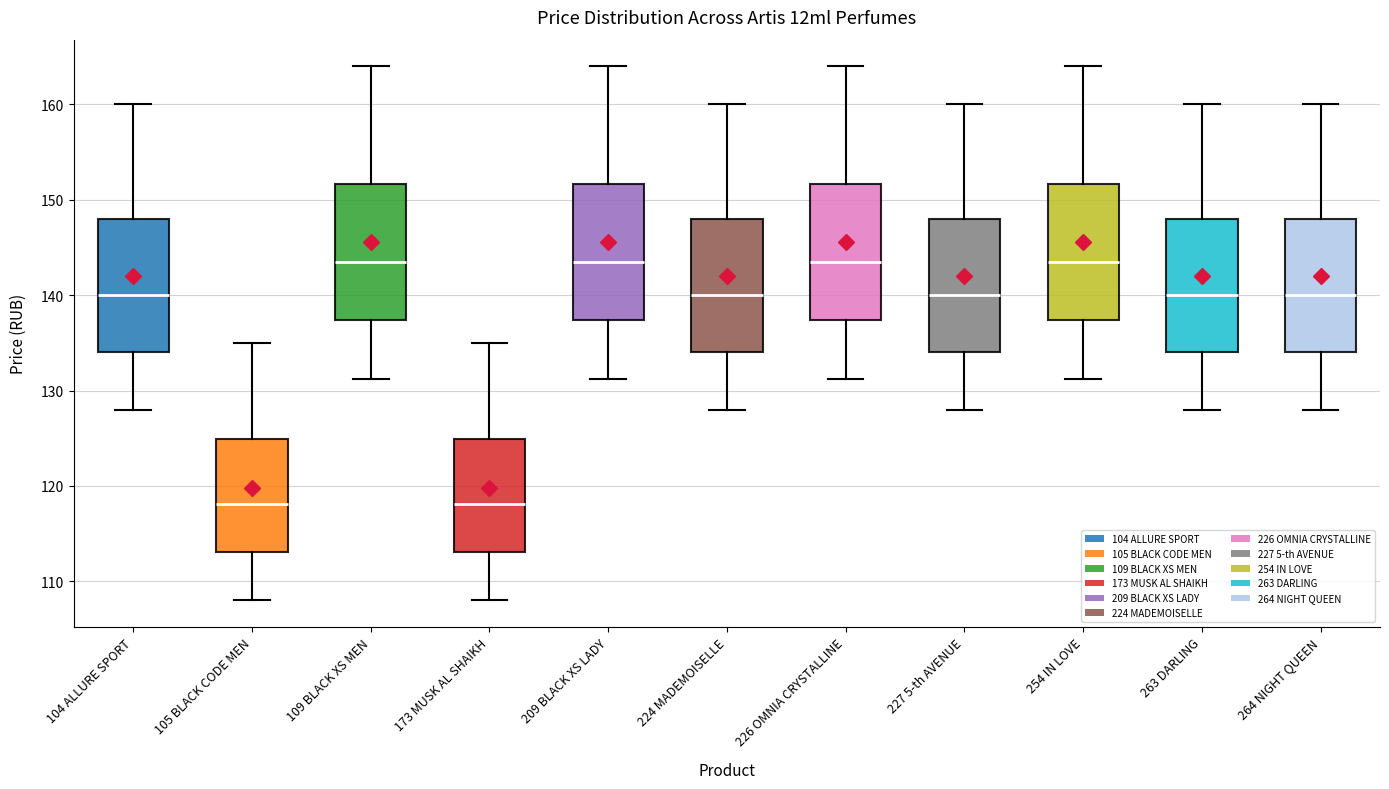

Where is the upper edge of the box for 224 MADEMOISELLE on the y-axis? The values are not printed on the chart, so give them approximately, as read against the axis.

148